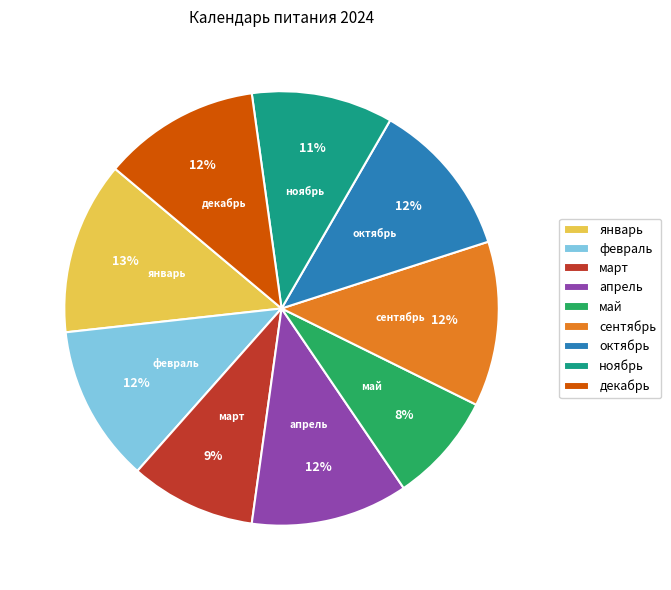

Between март and май, which is larger?

март